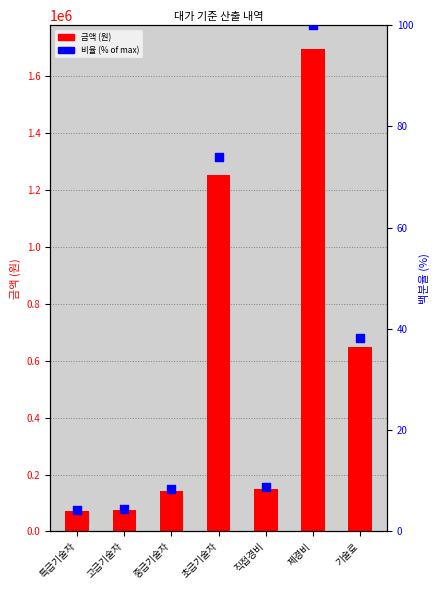

Which series has the largest total across all categories?

금액